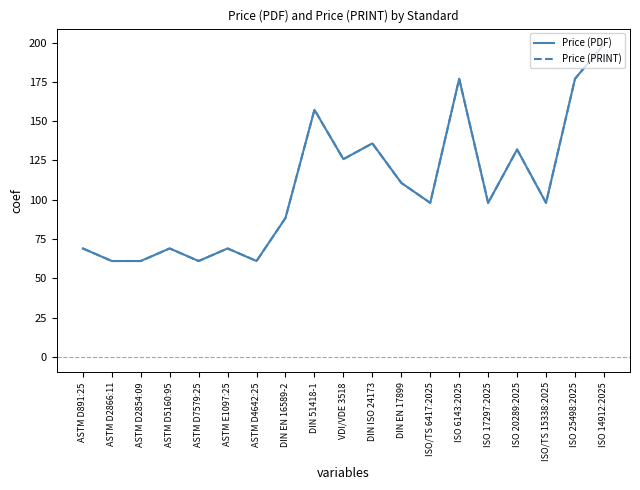

Between DIN 51418-1 and ISO 20289:2025, which series saw the biggest shift?

Price (PDF)